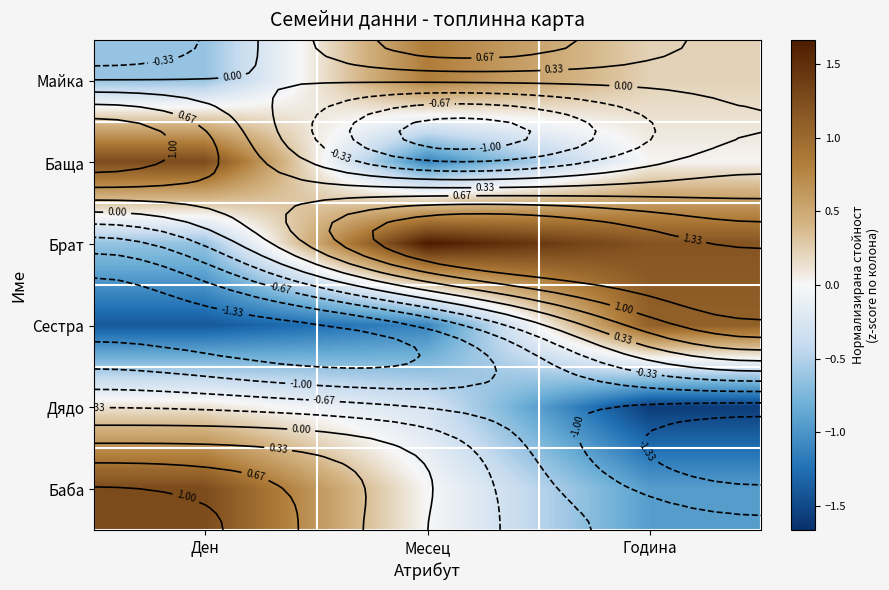

At how many categories does at least one series exceed 0?

3